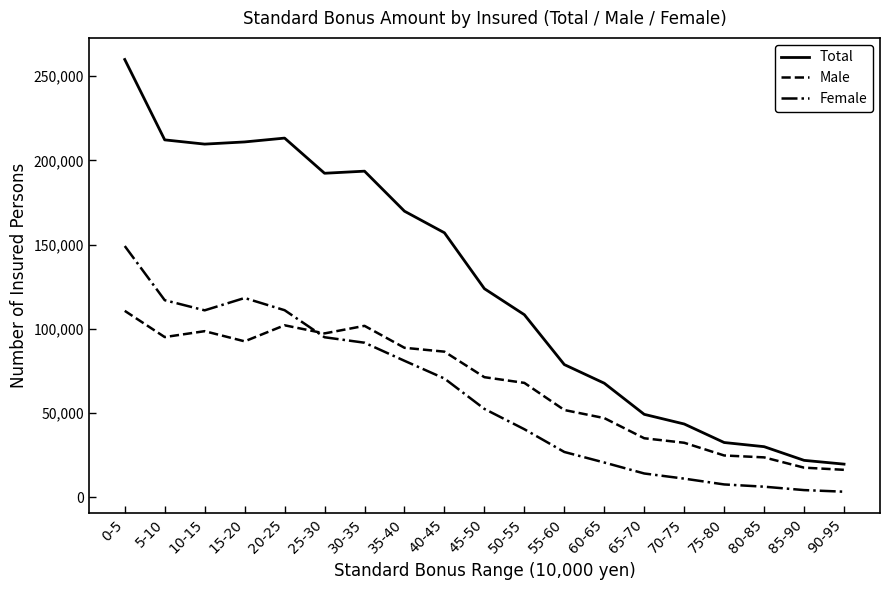

What is the difference between the highest and lowest values at 0-5?

149177